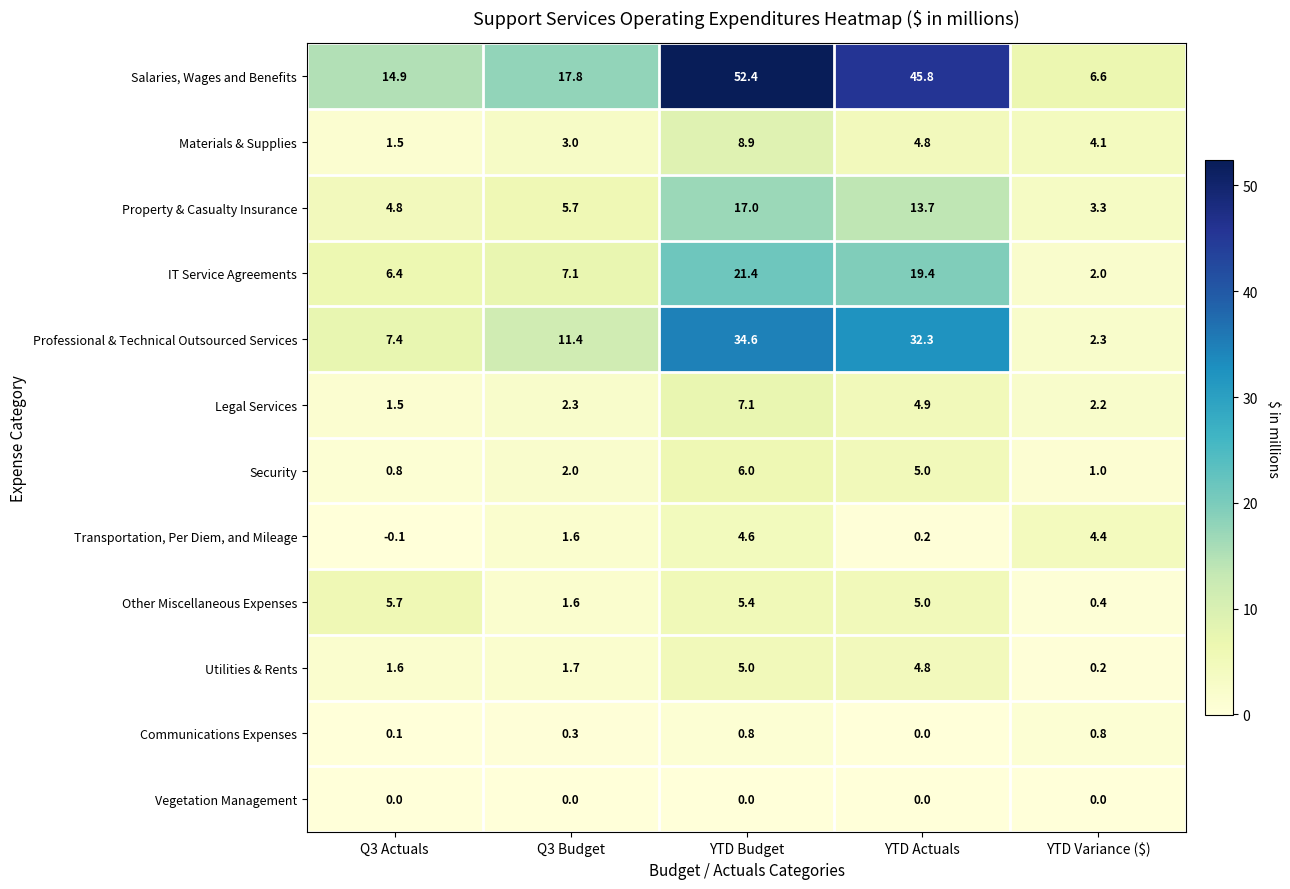

Which series has the largest total across all categories?

Salaries, Wages and Benefits